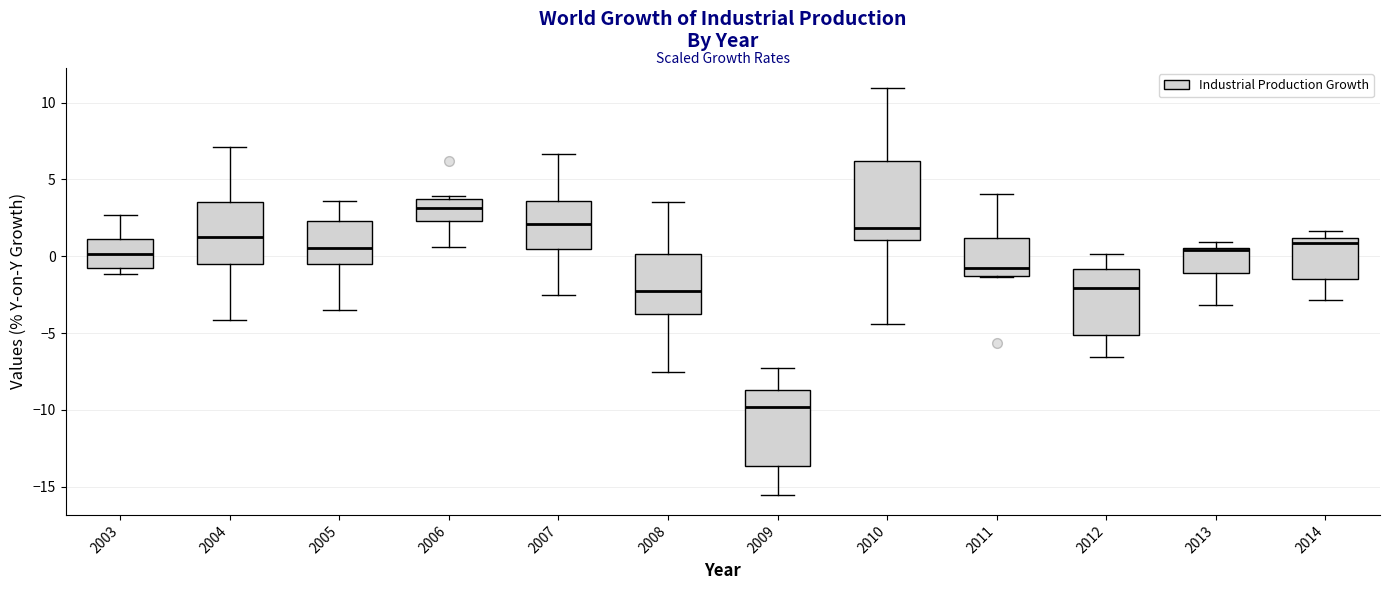

Reading left to right, read every box against the y-axis: the position of its median line, the range the box covers, and the ends of its whiskers. The values are not printed on the chart, so give them approximately, as read against the axis.

2003: median 0.0, box -1.0 to 1.0, whiskers -1.0 (just below the box's lower edge) to 2.5
2004: median 1.0, box -0.5 to 3.5, whiskers -4.0 to 7.0
2005: median 0.5, box -0.5 to 2.5, whiskers -3.5 to 3.5
2006: median 3.0, box 2.5 to 4.0, whiskers 0.5 to 4.0 (just above the box's upper edge)
2007: median 2.0, box 0.5 to 3.5, whiskers -2.5 to 6.5
2008: median -2.5, box -4.0 to 0.0, whiskers -7.5 to 3.5
2009: median -10.0, box -13.5 to -8.5, whiskers -15.5 to -7.5
2010: median 2.0, box 1.0 to 6.0, whiskers -4.5 to 11.0
2011: median -0.5, box -1.5 to 1.0, whiskers -1.5 to 4.0
2012: median -2.0, box -5.0 to -1.0, whiskers -6.5 to 0.0
2013: median 0.5 (drawn on the box's upper edge), box -1.0 to 0.5, whiskers -3.0 to 1.0
2014: median 1.0 (just below the box's upper edge), box -1.5 to 1.0, whiskers -3.0 to 1.5